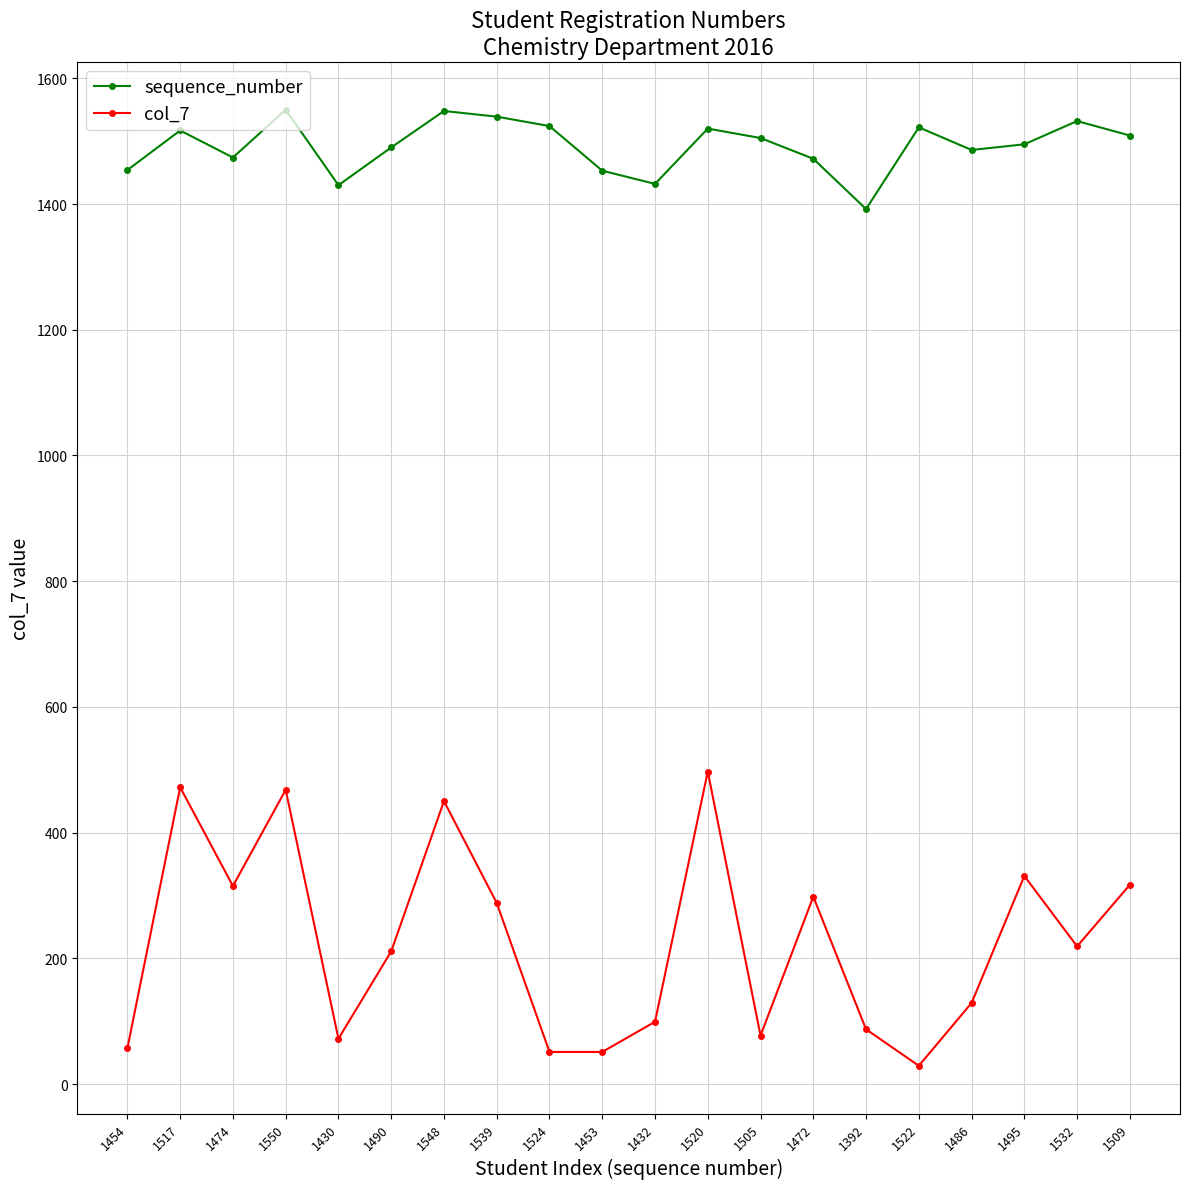

The sequence_number series shows 1524 at 1524. True or false?

True